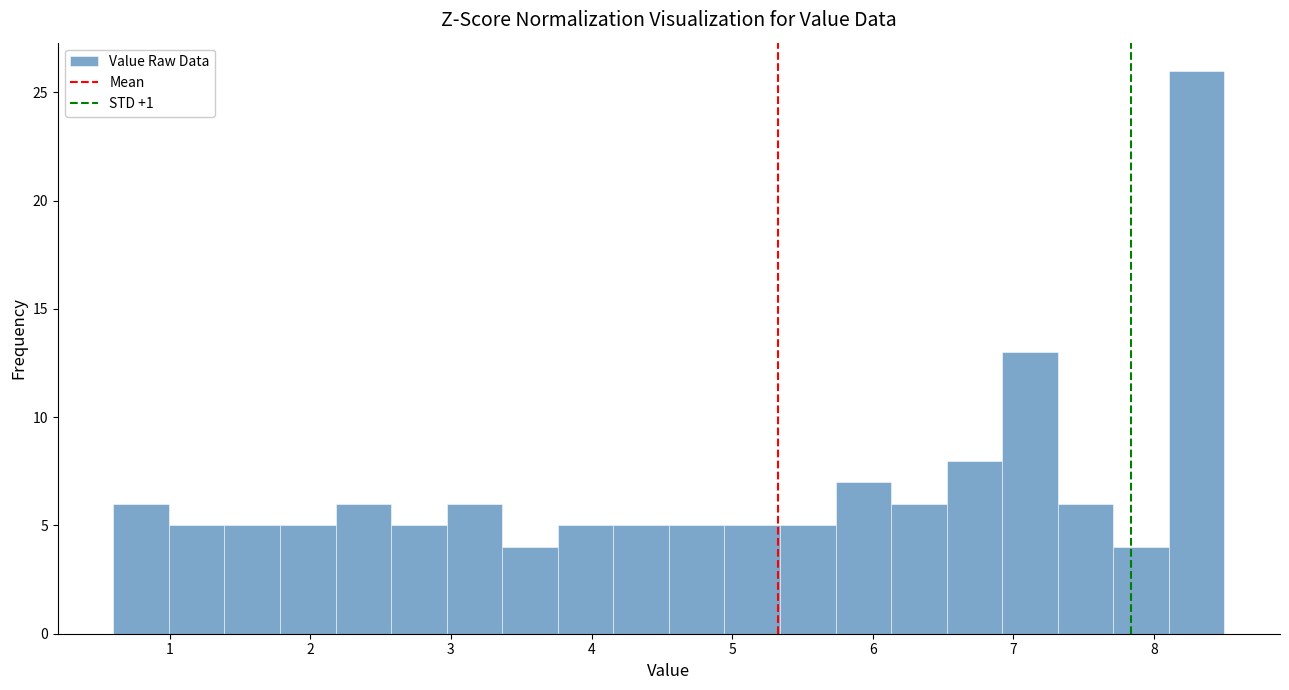

Read against the x-axis, roughly where is the centre of the tallest bar?

8.3